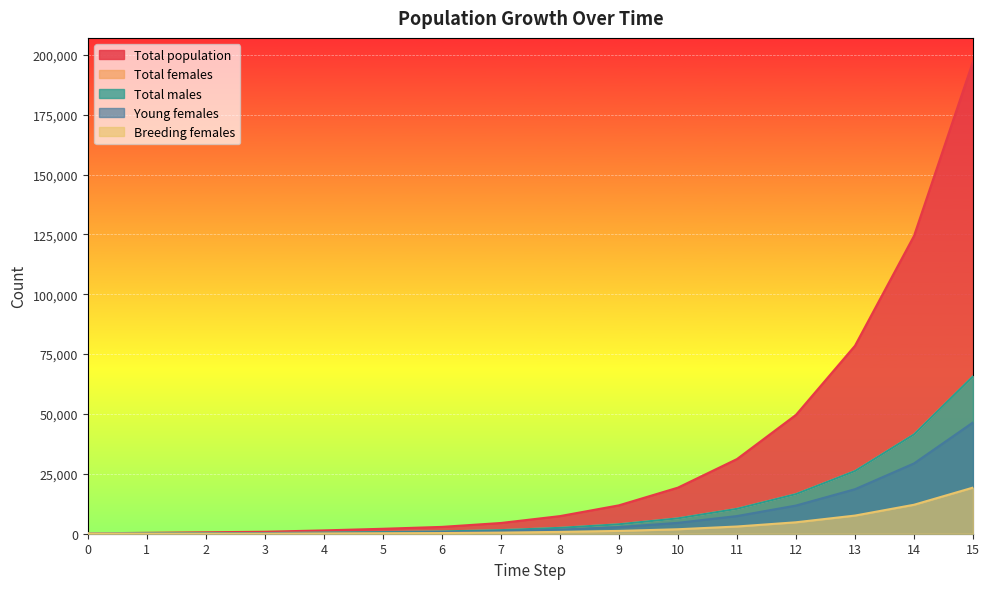

List the labels in order of Total males value, smallest first.

0, 1, 2, 3, 4, 5, 6, 7, 8, 9, 10, 11, 12, 13, 14, 15